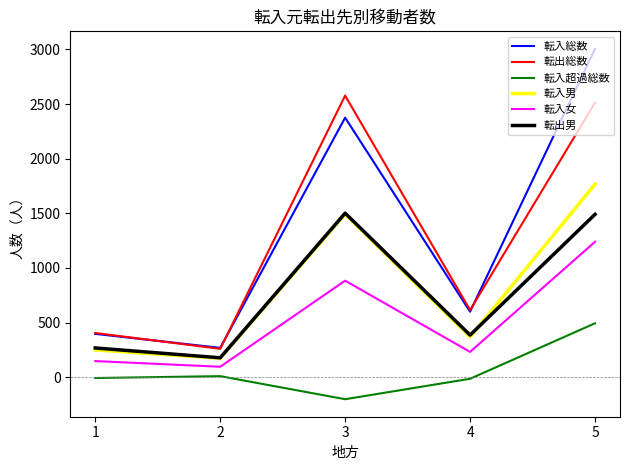

What is the maximum value shown in the chart?

3005